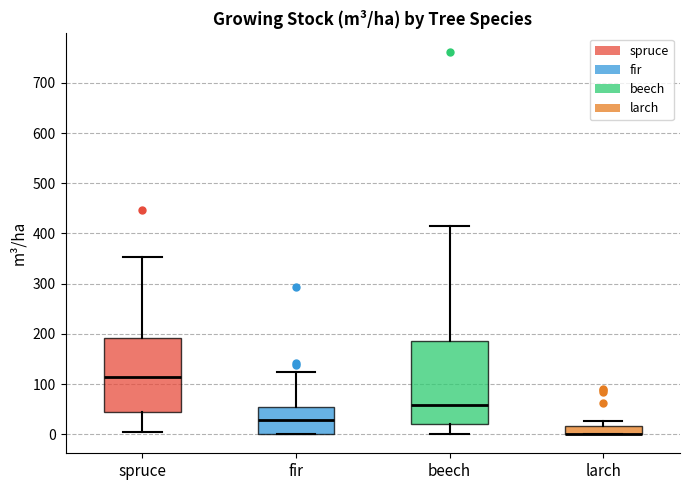

Reading left to right, transcribe this box plot: for each box, give where its median line is, the range the box spans, and where its two whiskers end, as read against the y-axis. The values are not printed on the chart, so give them approximately, as read against the axis.

spruce: median 110, box 40 to 190, whiskers 0 to 350
fir: median 30, box 0 to 50, whiskers 0 to 120
beech: median 60, box 20 to 190, whiskers 0 to 410
larch: median 0 (drawn on the box's lower edge), box 0 to 20, whiskers 0 to 30